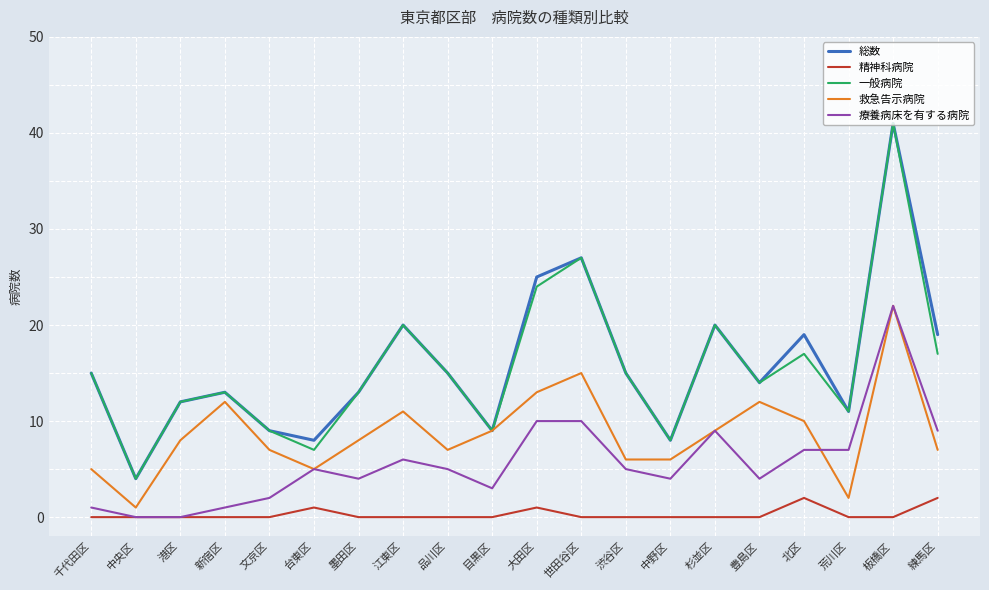

Which series changed the most between 台東区 and 北区?

総数